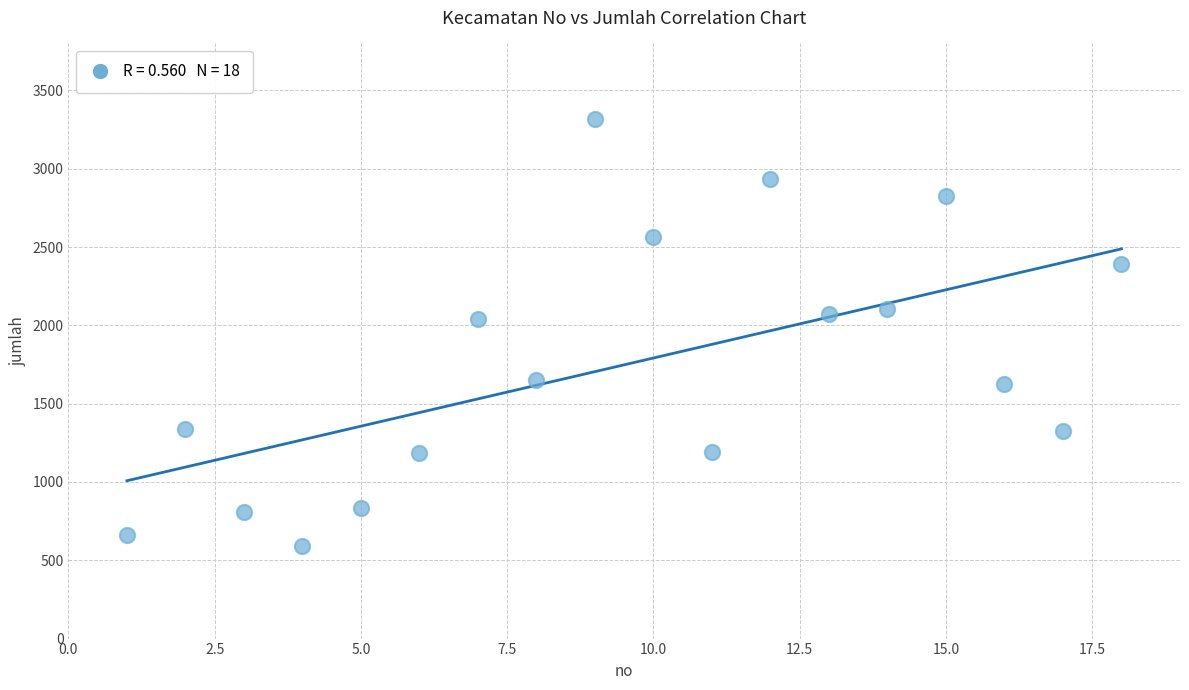

What is the range of Y values (max minus min)?

2730